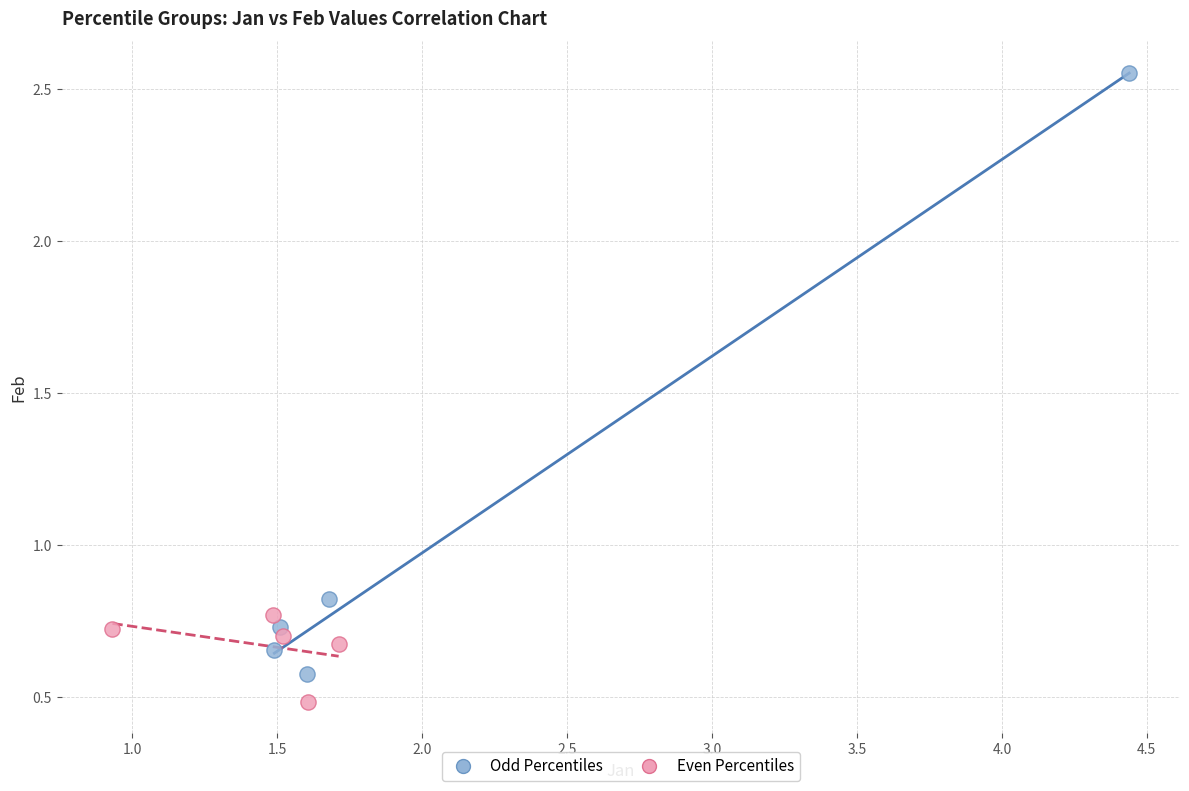

Which series reaches the maximum Y coordinate?

Odd Percentiles